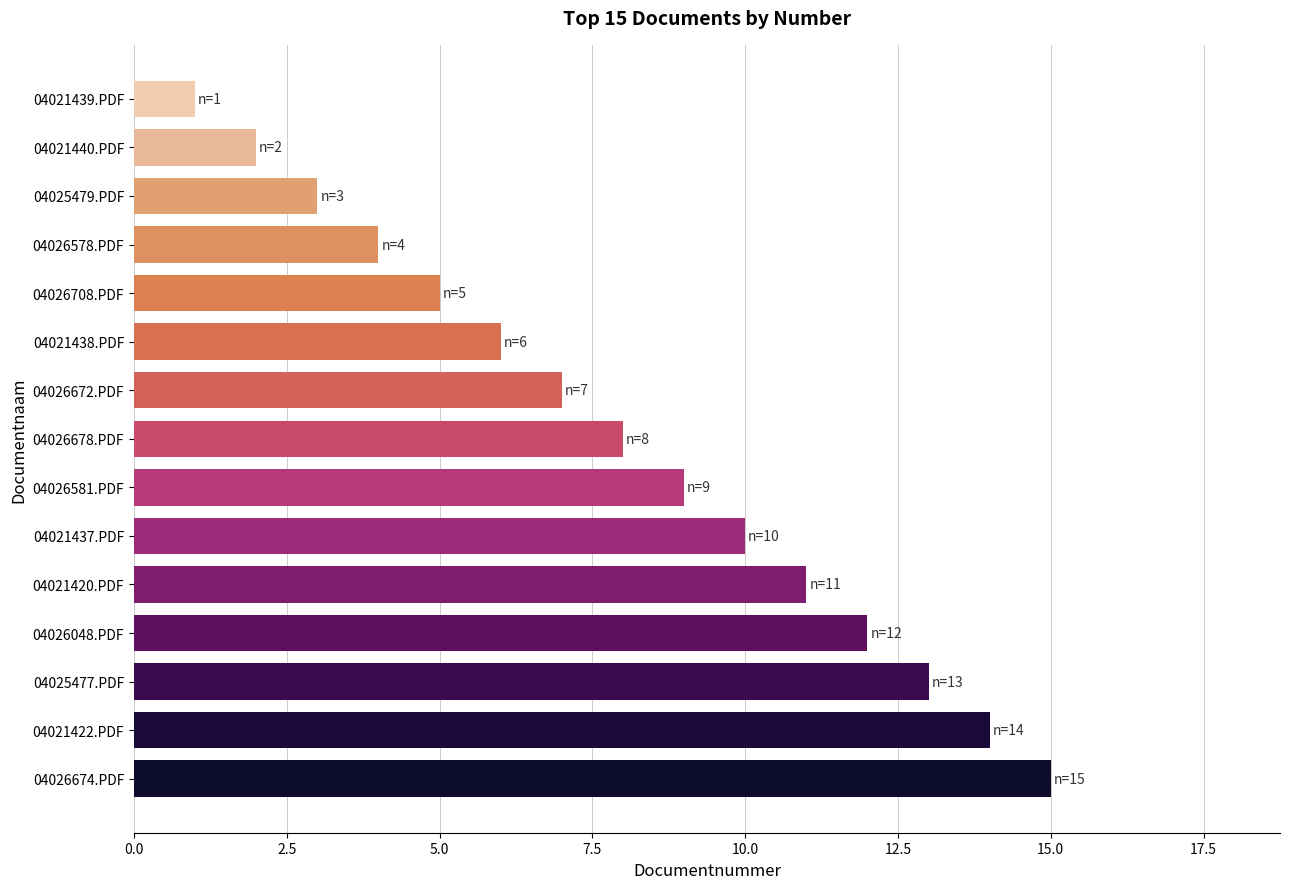

Rank the categories by value from lowest to highest.

04021439.PDF, 04021440.PDF, 04025479.PDF, 04026578.PDF, 04026708.PDF, 04021438.PDF, 04026672.PDF, 04026678.PDF, 04026581.PDF, 04021437.PDF, 04021420.PDF, 04026048.PDF, 04025477.PDF, 04021422.PDF, 04026674.PDF